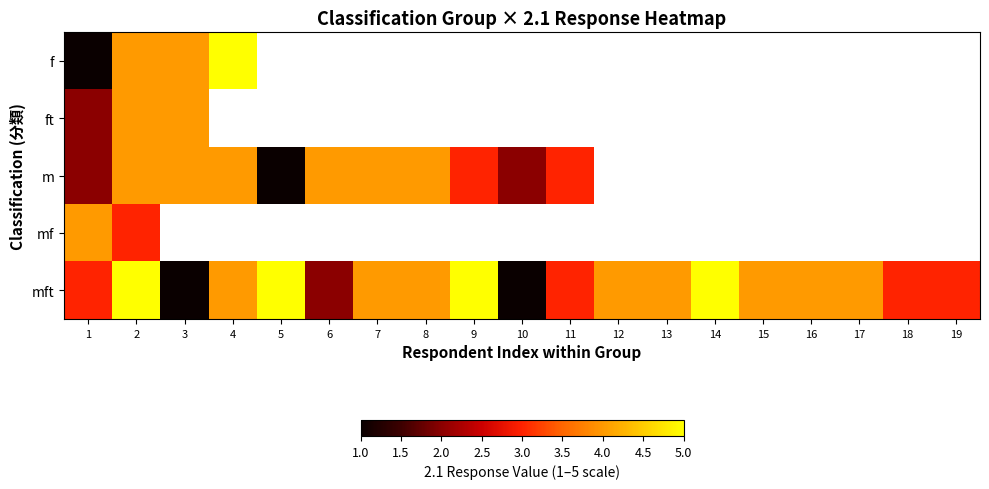

At which label does m reach its peak?

2